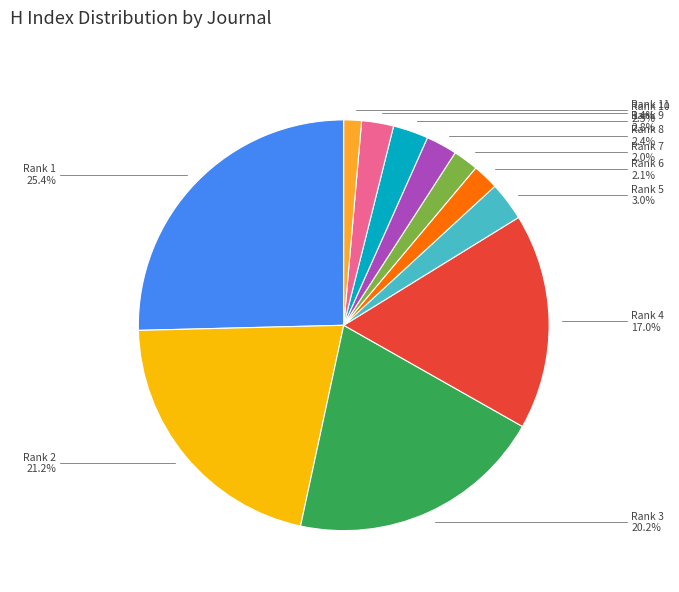

Is the sum of Rank 7 and Rank 9 greater than half?

No